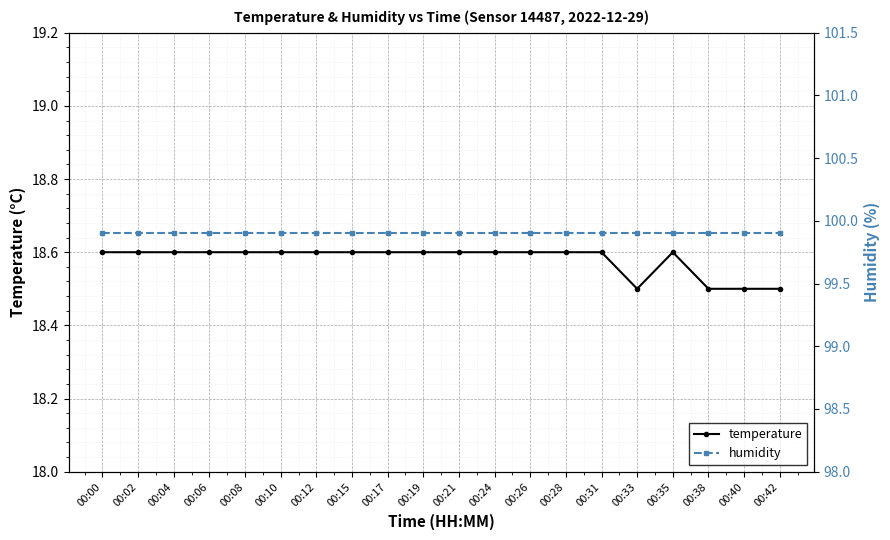

At which category does the chart reach its minimum across all series?

00:33